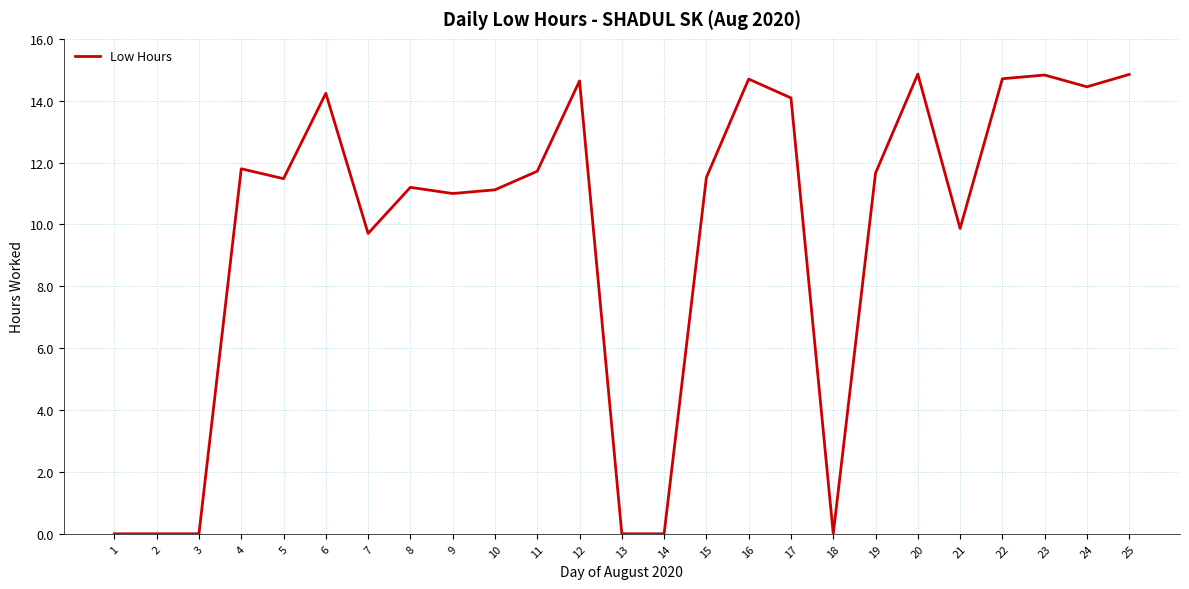

What is the difference between the maximum and second lowest values?

14.9